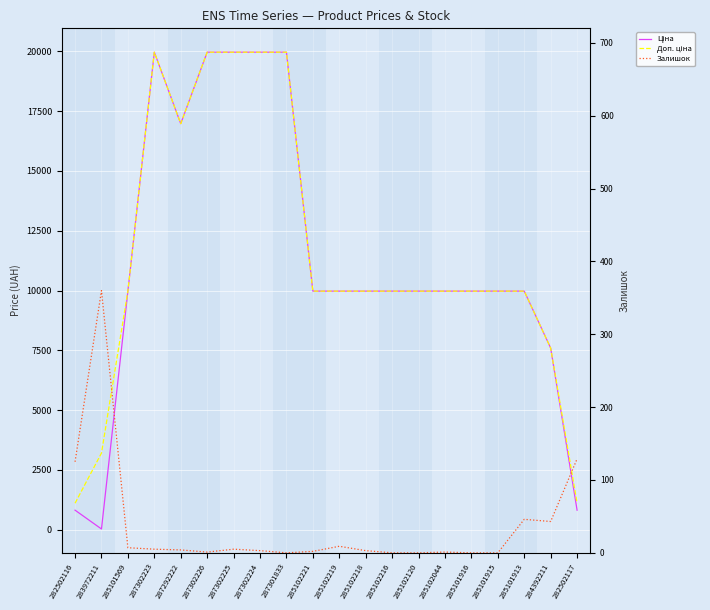

What position from the right is 287302226?

15